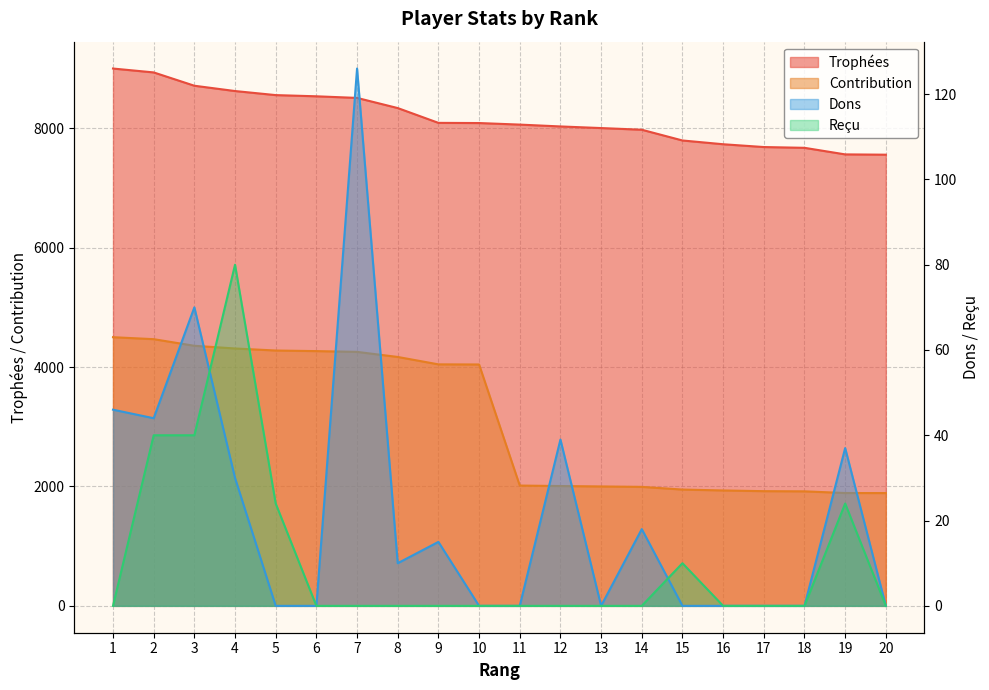

How many values in the Dons series exceed 10?

9